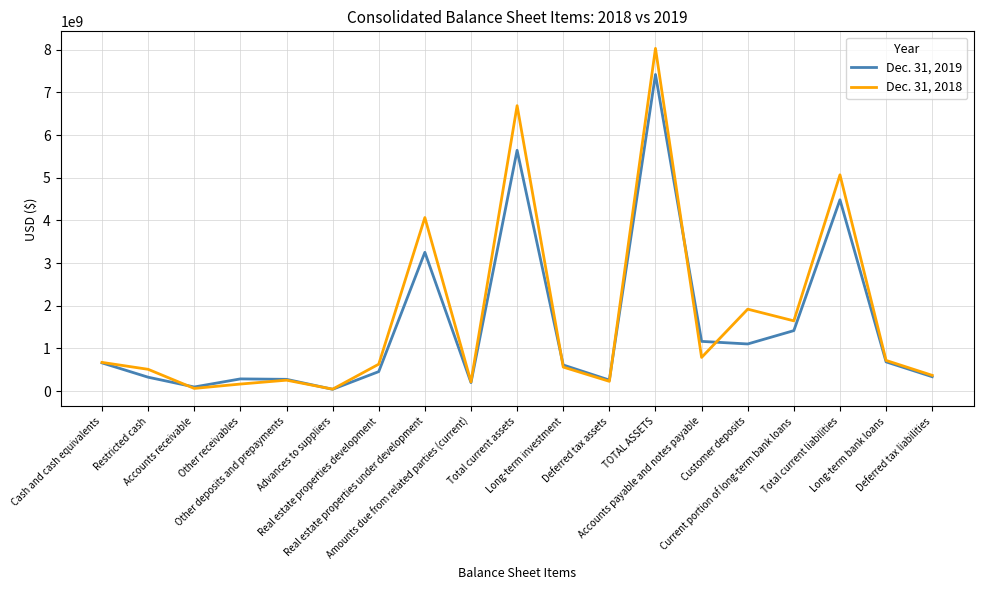

Is it true that Dec. 31, 2018 equals 216184205 at Amounts due from related parties (current)?

True